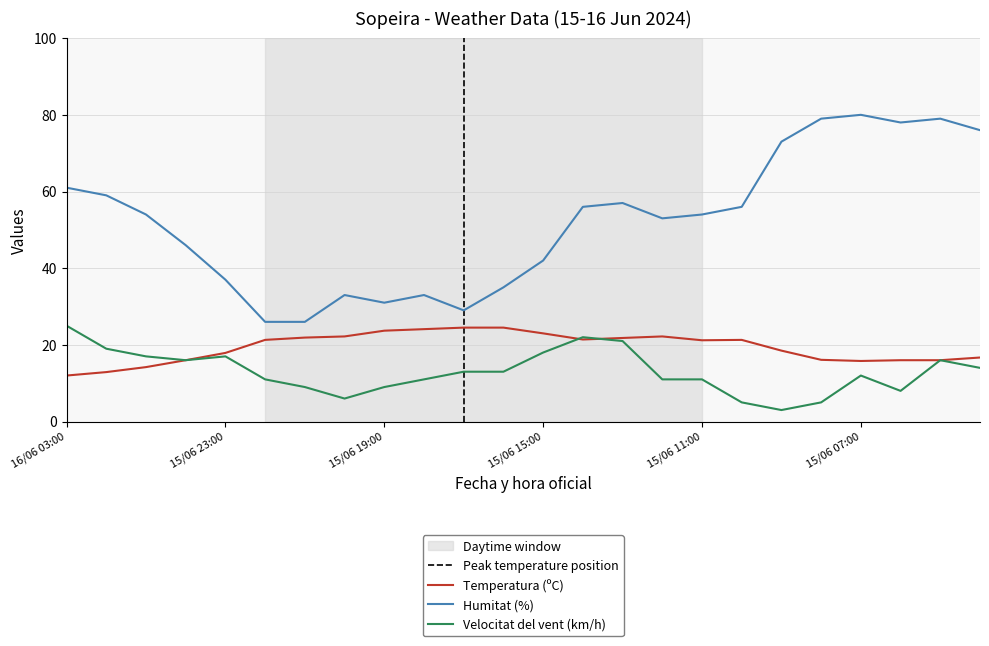

What is the sum of the Humitat (%) values at 15/06 07:00 and 15/06 18:00?

113.0